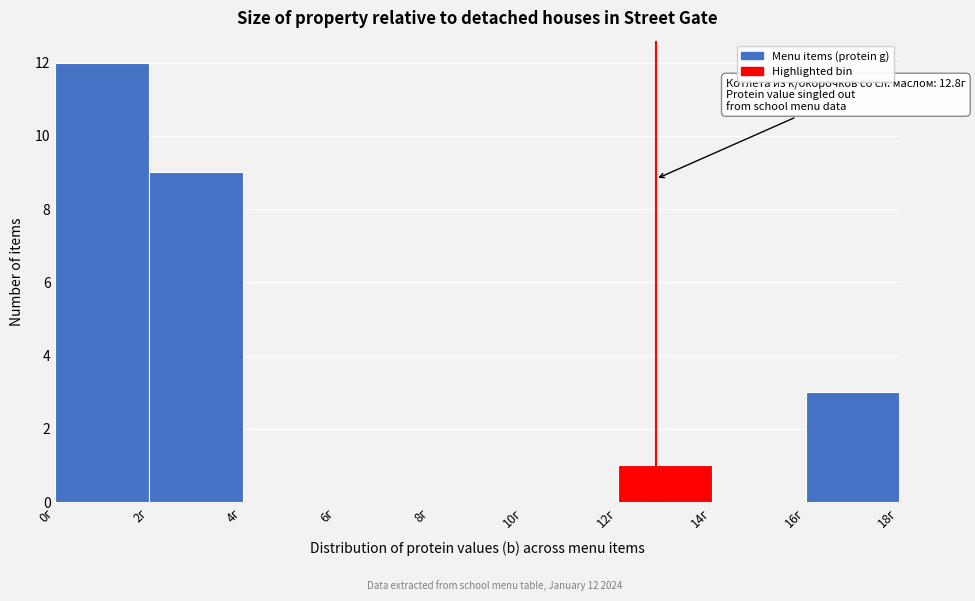

Which range on the x-axis has the tallest bar?

0 to 2